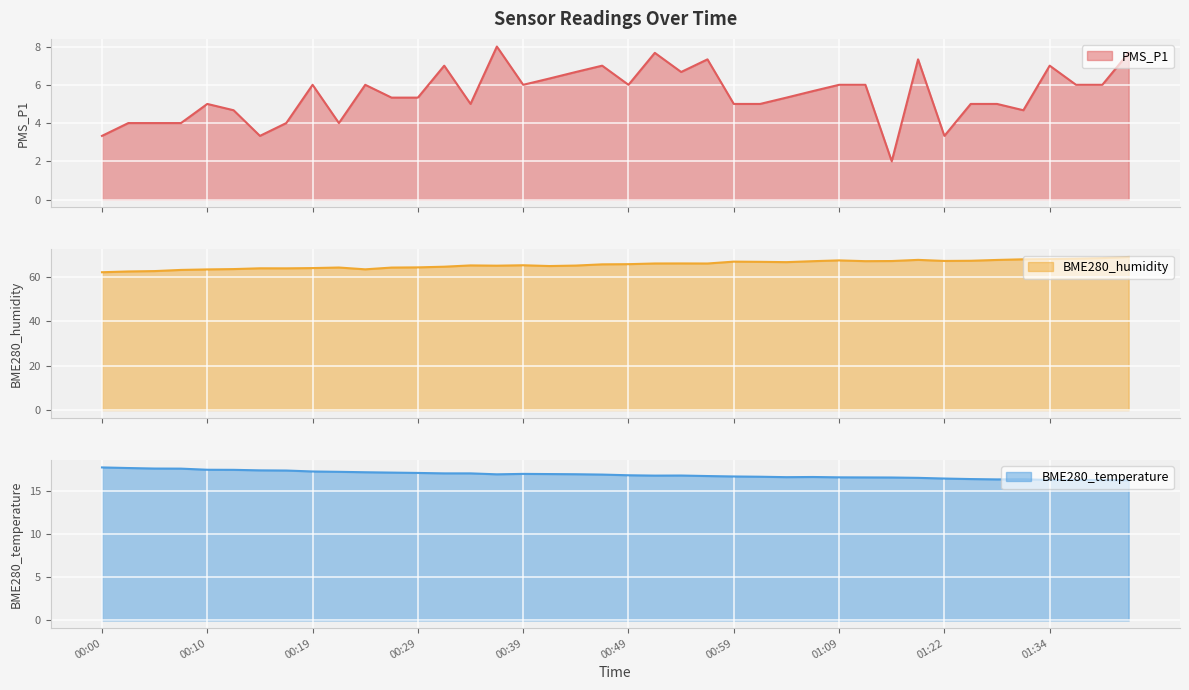

What is the value of the PMS_P1 point at the 35th from the left?

5.0